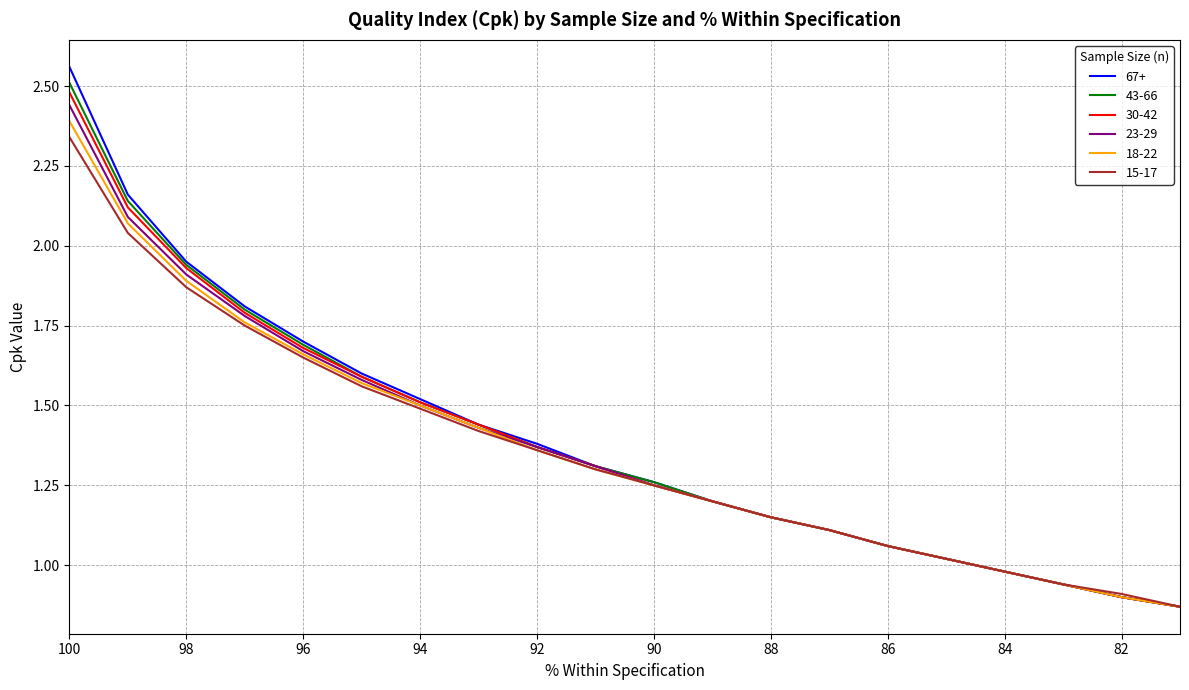

Which series has the widest spread of values?

67+